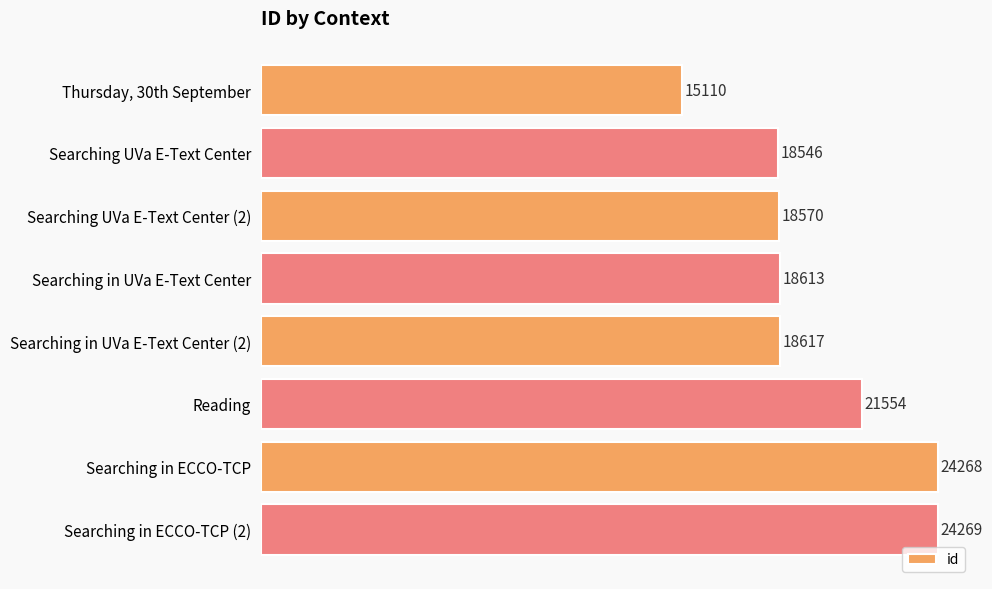

True or false: the data shows 18570 at Searching UVa E-Text Center (2).

True